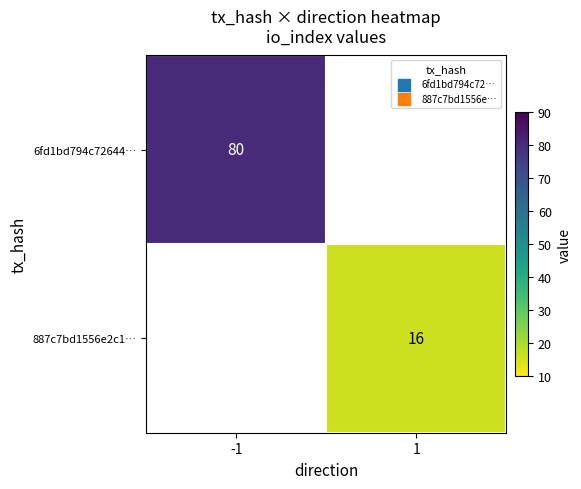

Which label corresponds to the largest value in the chart?

-1